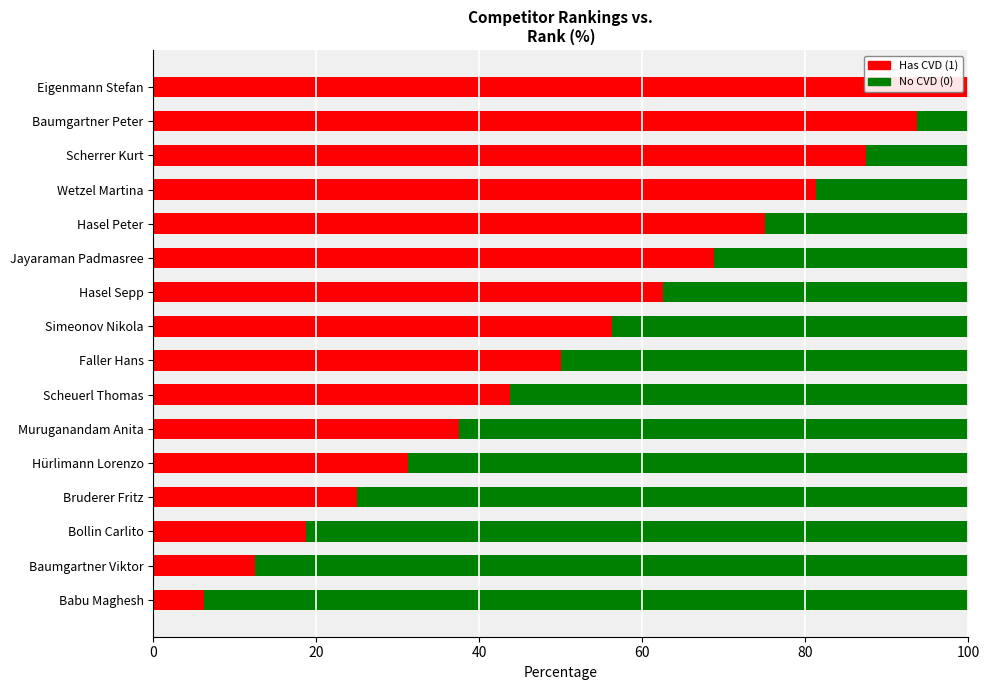

What is the total value across all series at Bollin Carlito?

100.0